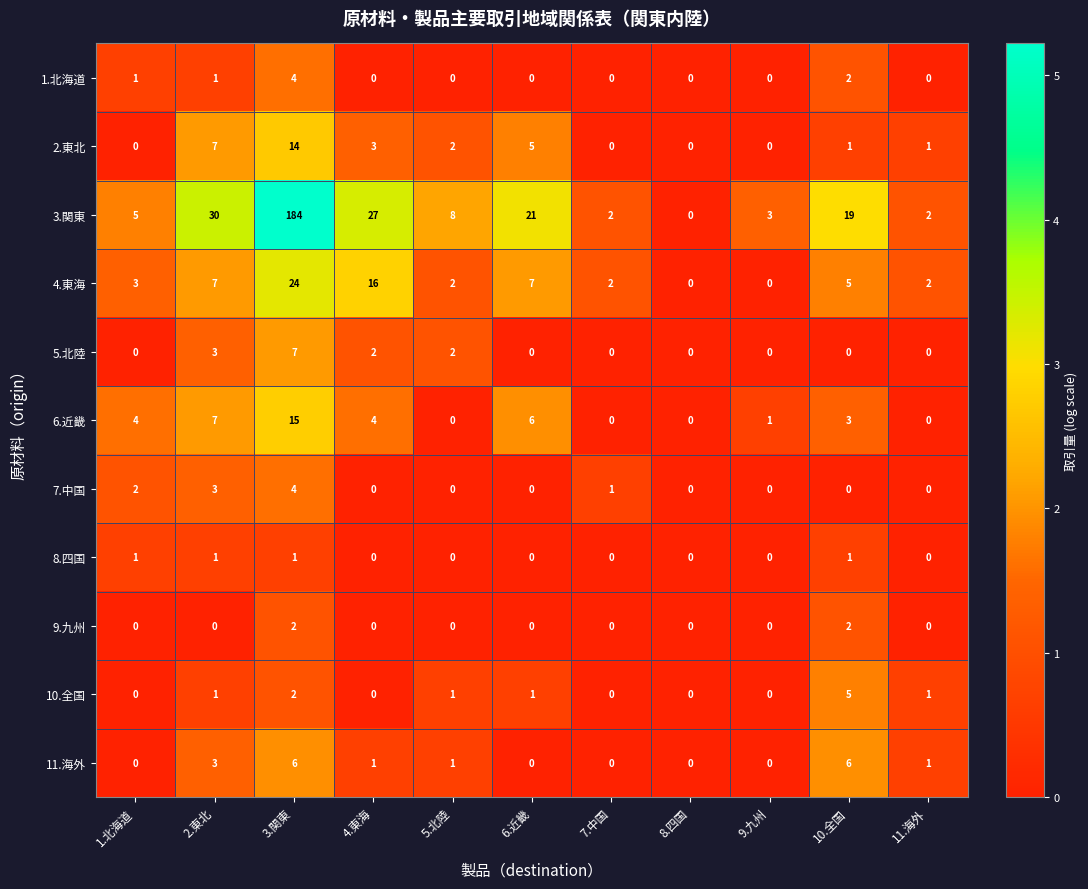

At which category is the sum across all series the highest?

3.関東